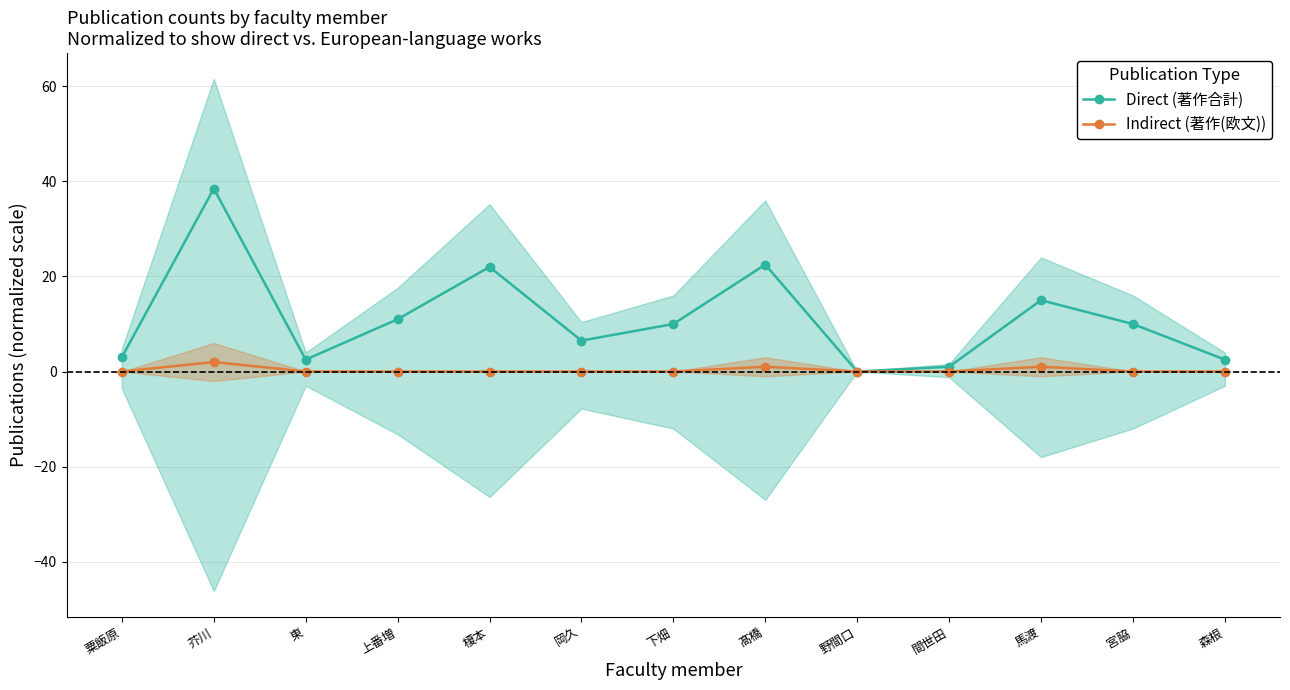

What is the label of the 11th point from the right?

東